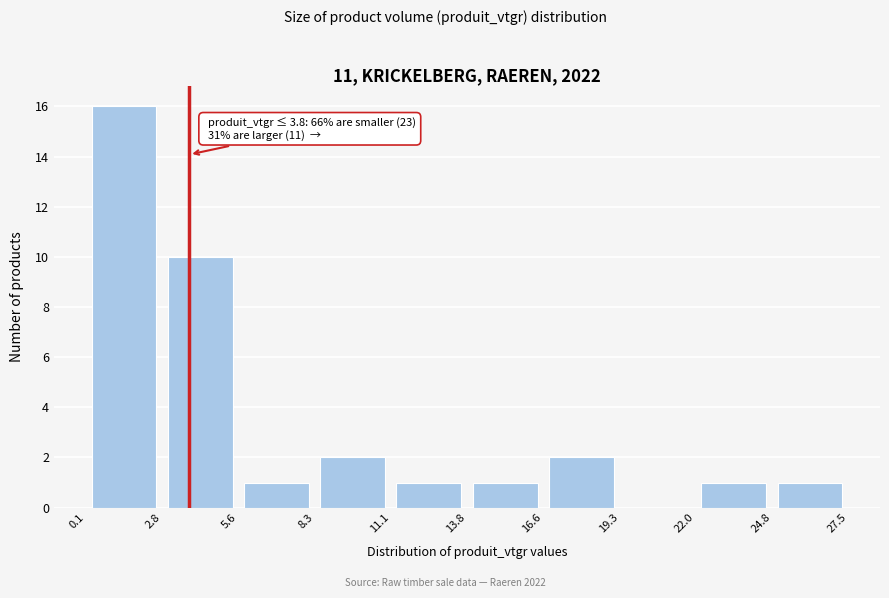

Over which range of the x-axis is the bar tallest?

0.1 to 2.8